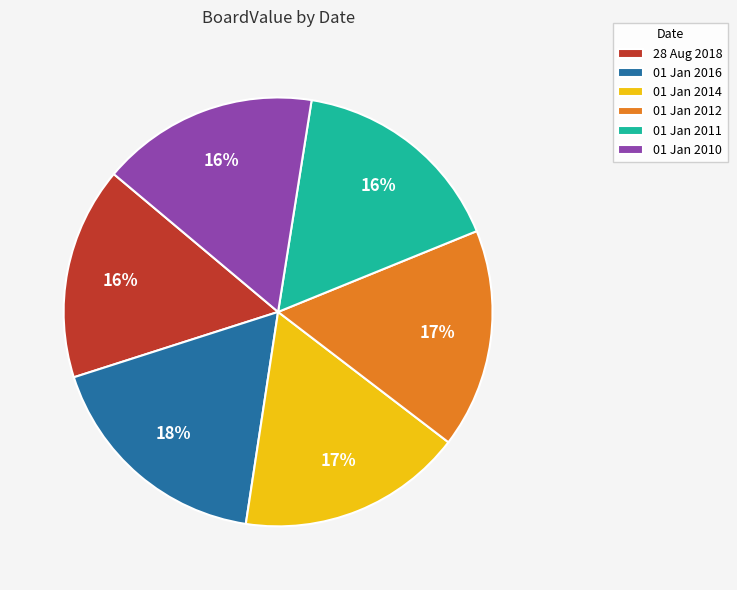

Combined, do 28 Aug 2018 and 01 Jan 2016 account for over 50%?

No